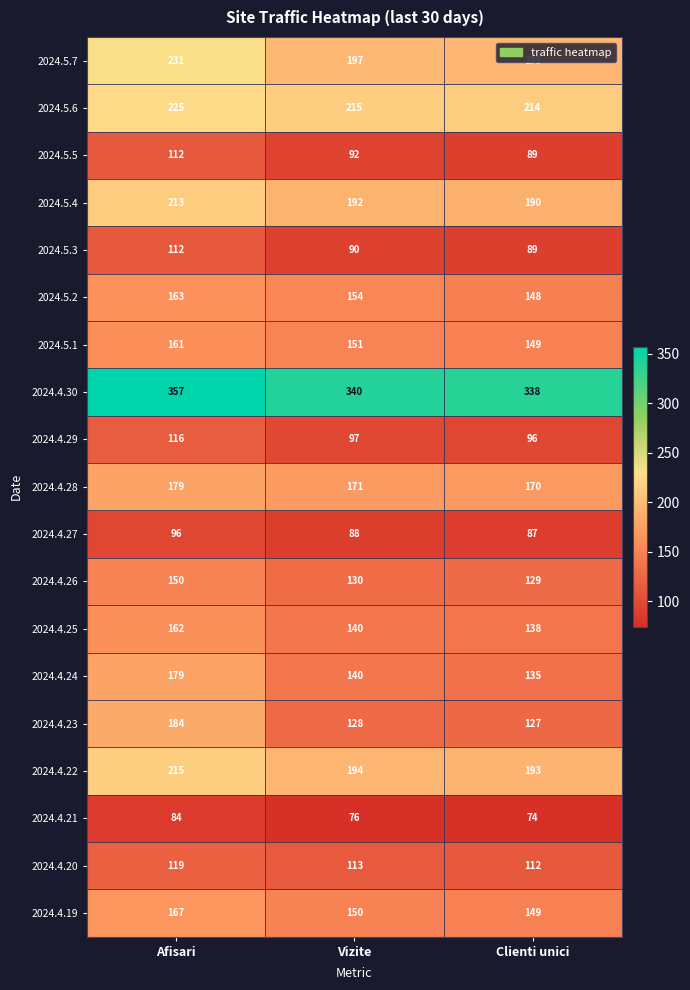

What is the difference between the 2024.5.7 values at Afisari and Vizite?

34